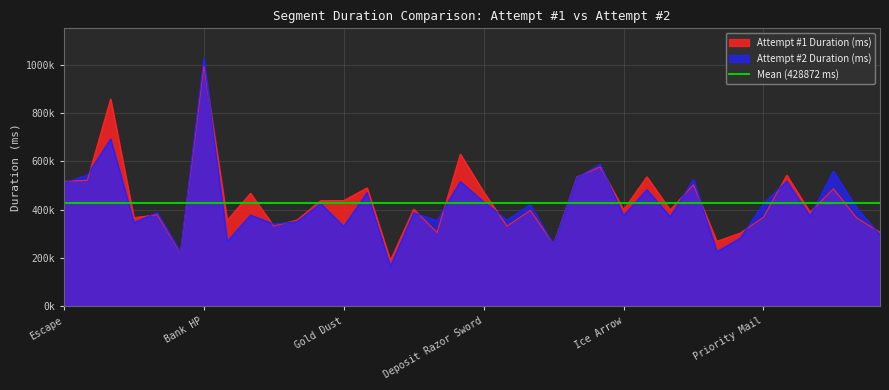

Which has a higher value, Sonata of Awakening or Bank HP?

Bank HP